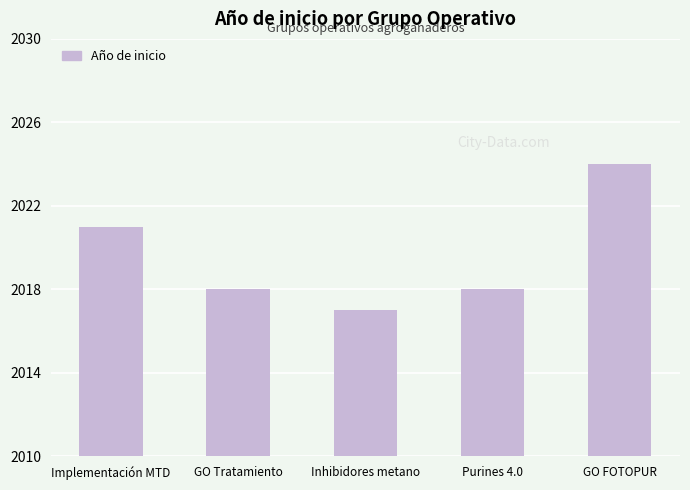

At which label is the value closest to 2020?

Implementación MTD